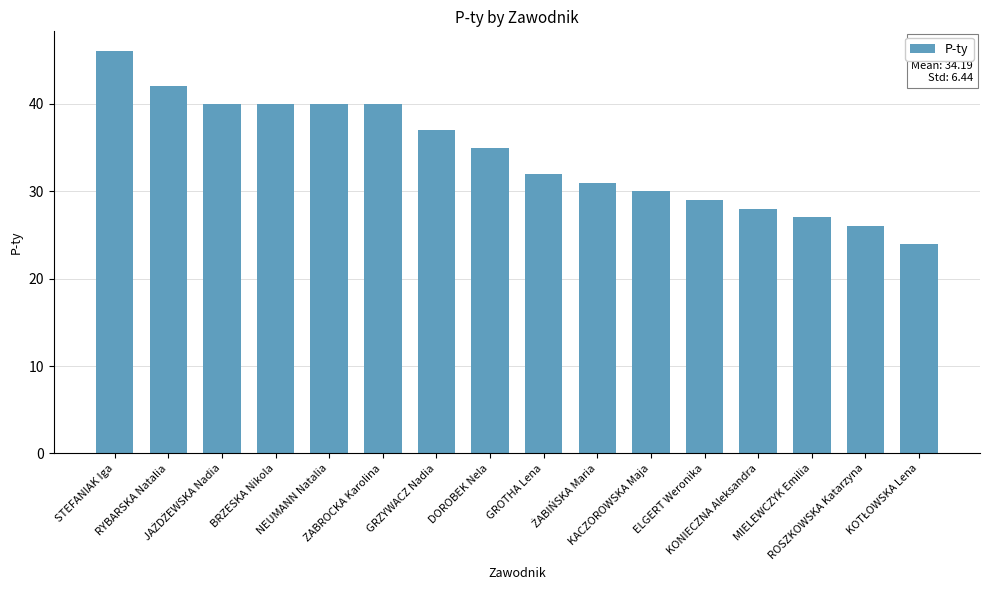

What is the value of the 5th bar from the left?

40